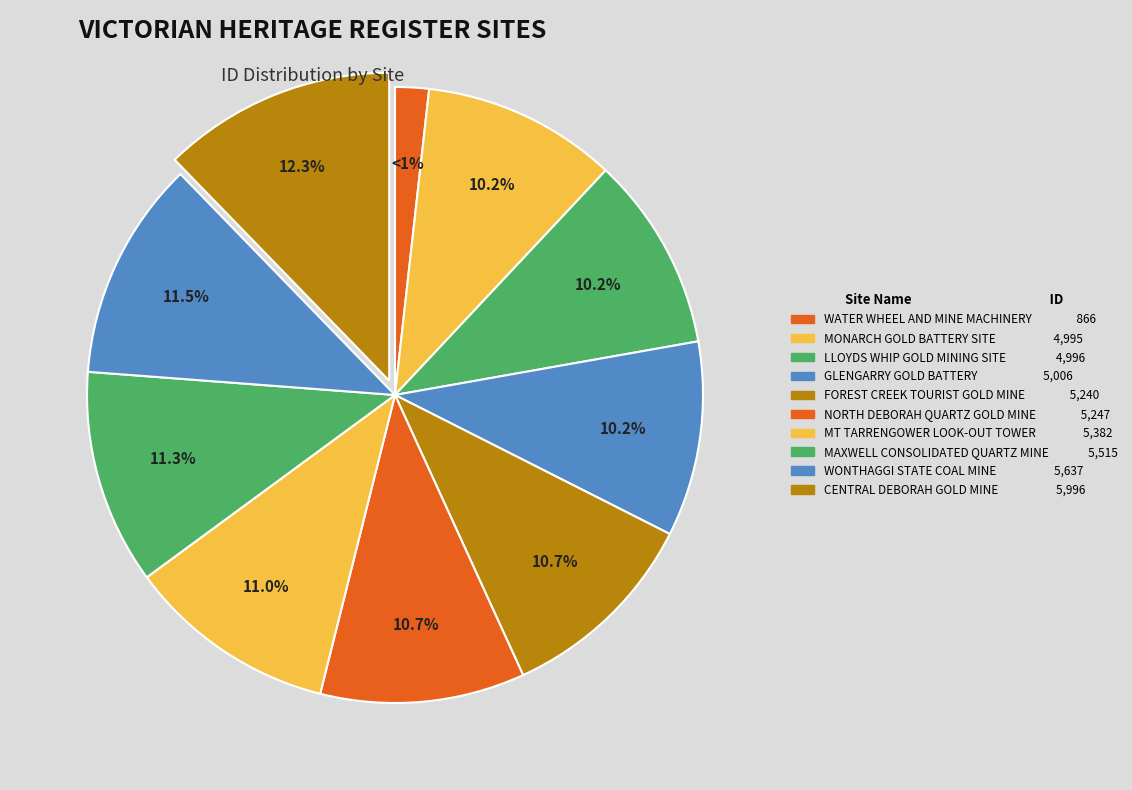

What is the smallest slice in the pie chart?

WATER WHEEL AND MINE MACHINERY